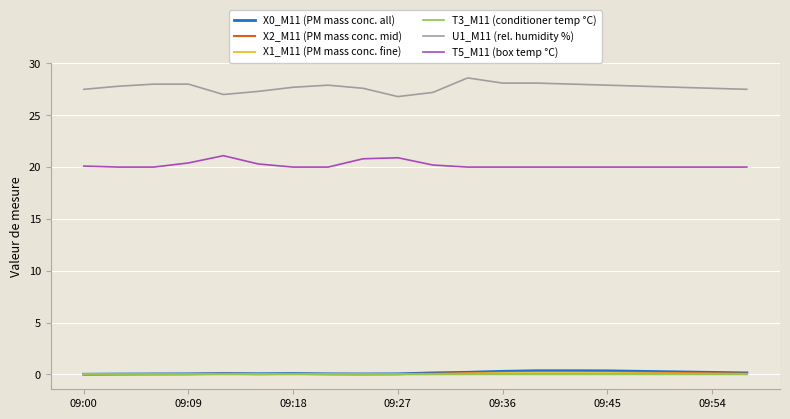

In U1_M11 (rel. humidity %), how many points are lower than both neighbors (excluding endpoints)?

2